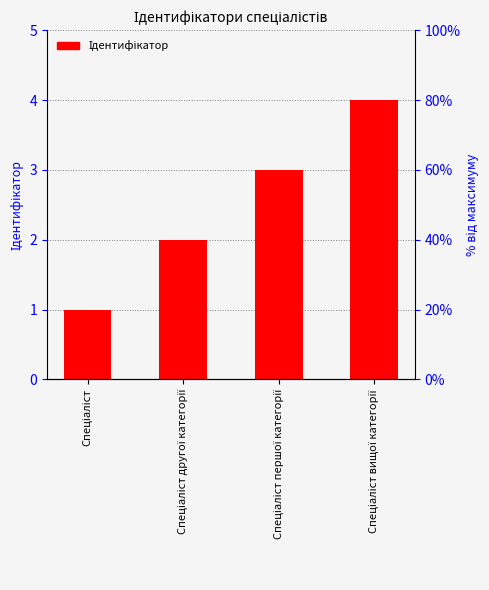

What is the change in value from Спеціаліст другої категорії to Спеціаліст вищої категорії?

+2